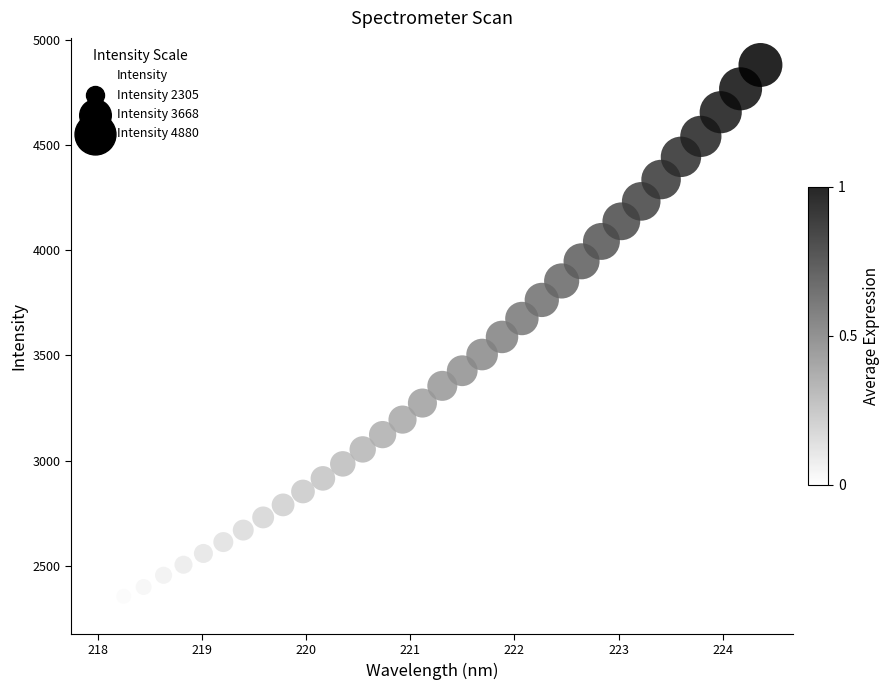

How many points are shown in the scatter plot?

34